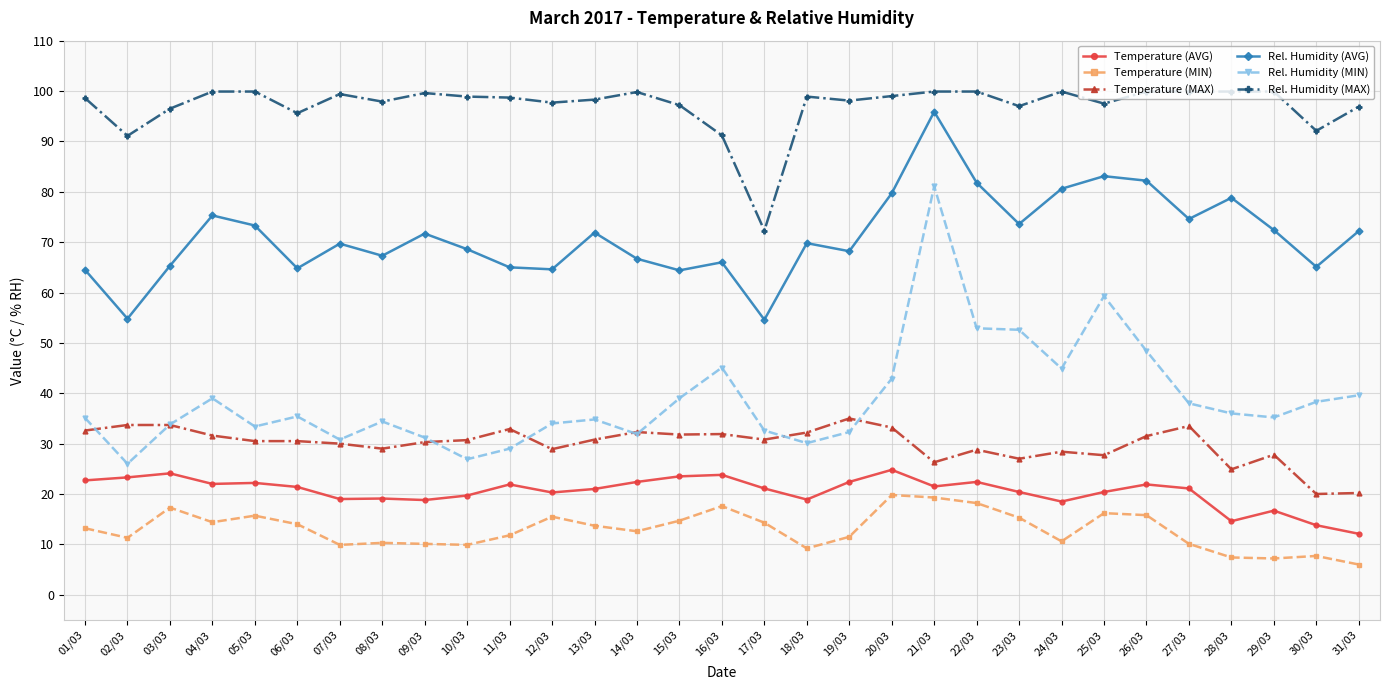

Is the value of Temperature (MAX) at 22/03 greater than the value of Temperature (AVG) at 26/03?

Yes